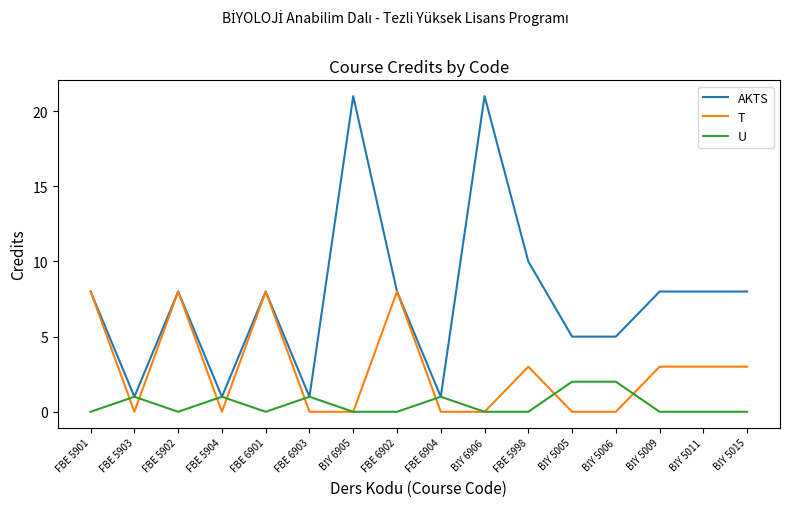

Which series has the largest total across all categories?

AKTS